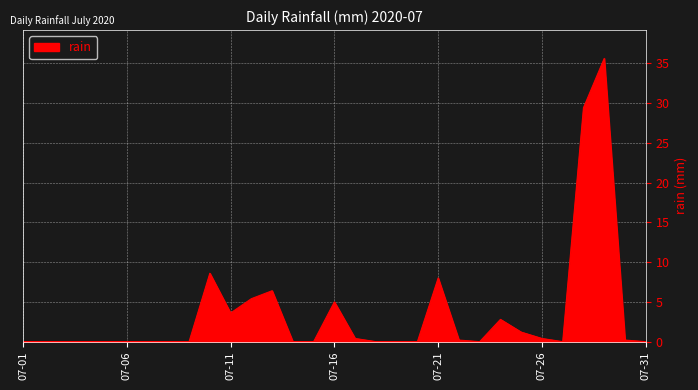

What is the greatest value displayed?

35.6